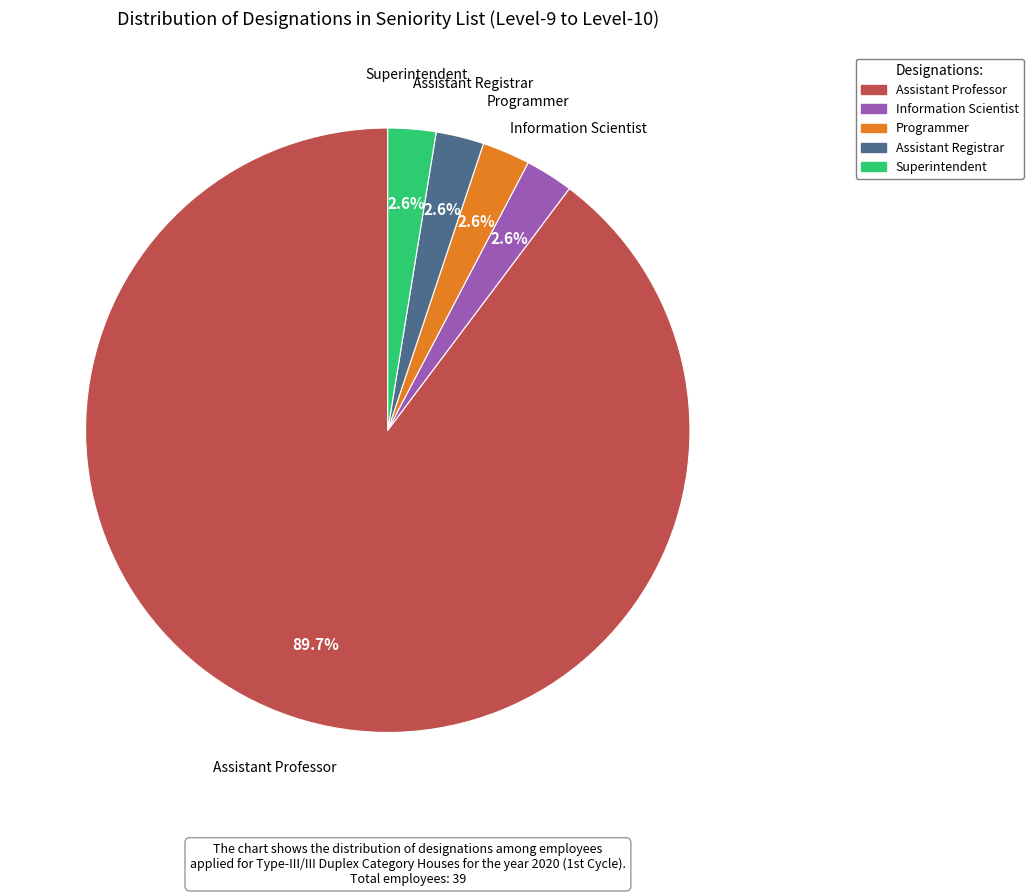

Does Assistant Professor represent more than half of the total?

Yes